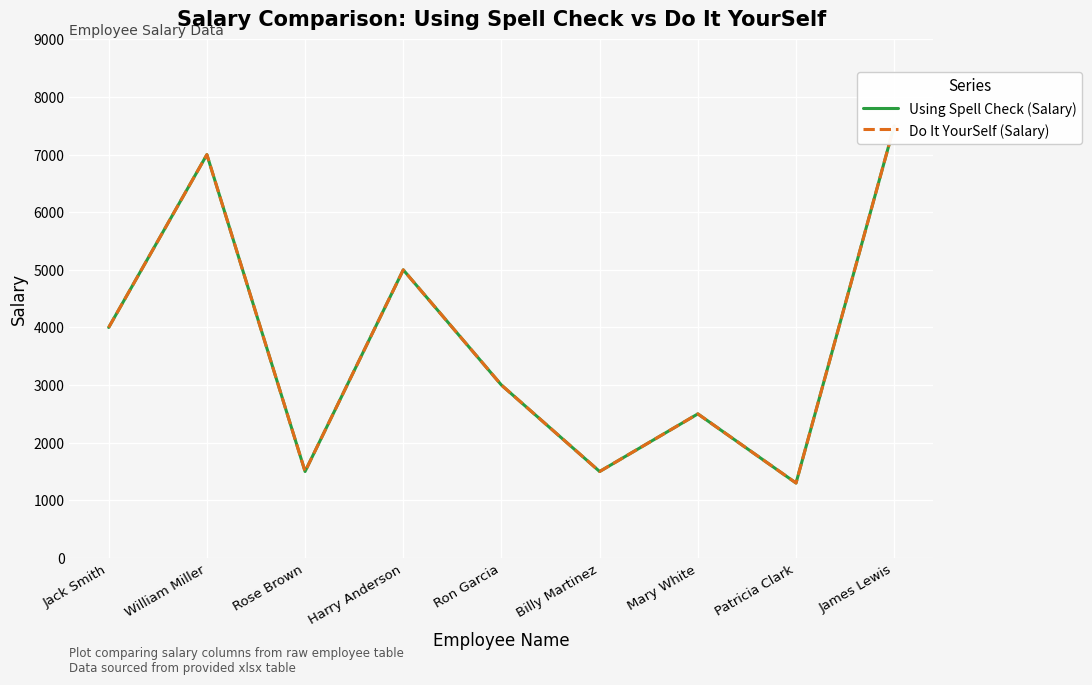

What is the label of the 9th point from the left?

James Lewis